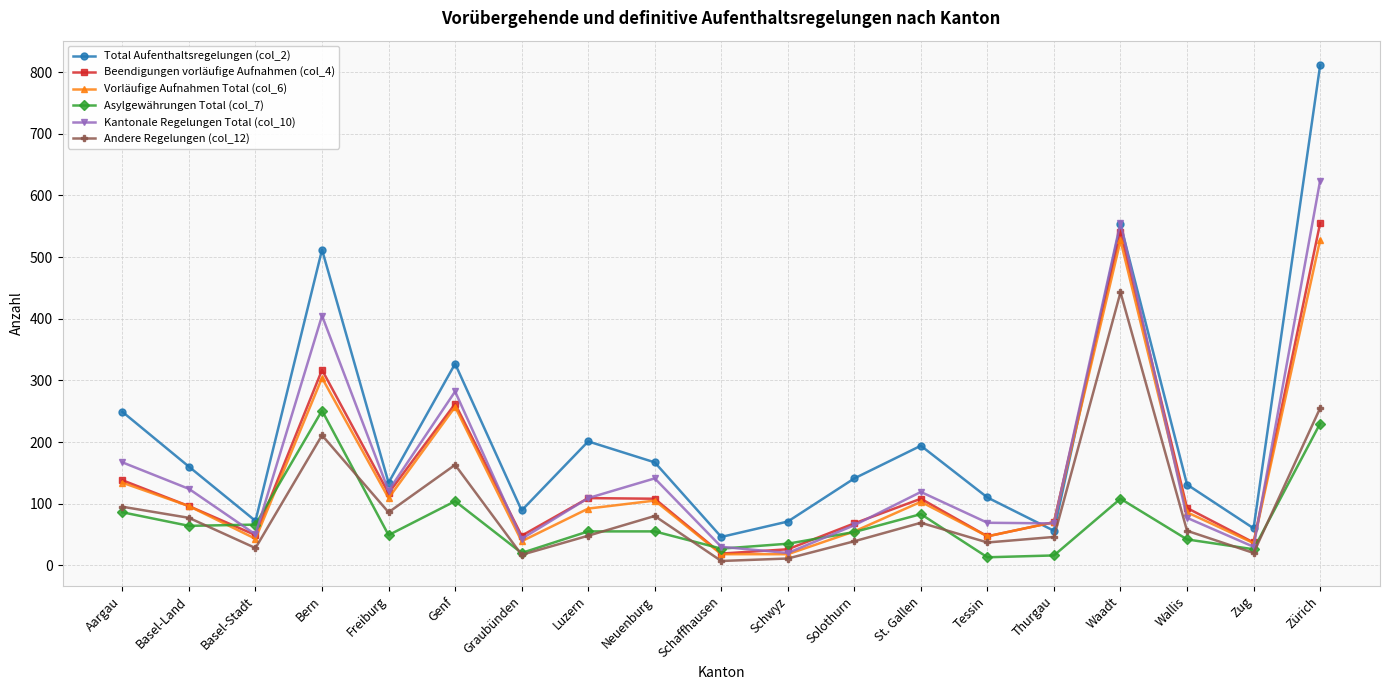

At which label does Total Aufenthaltsregelungen (col_2) reach its peak?

Zürich